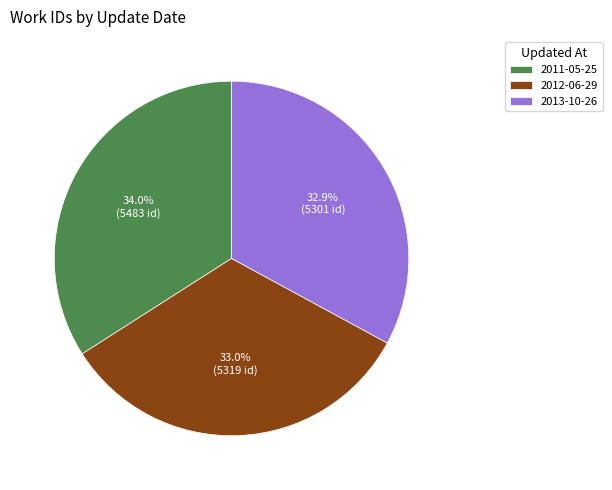

What percentage is the 2011-05-25 slice, to the nearest percent?

34%